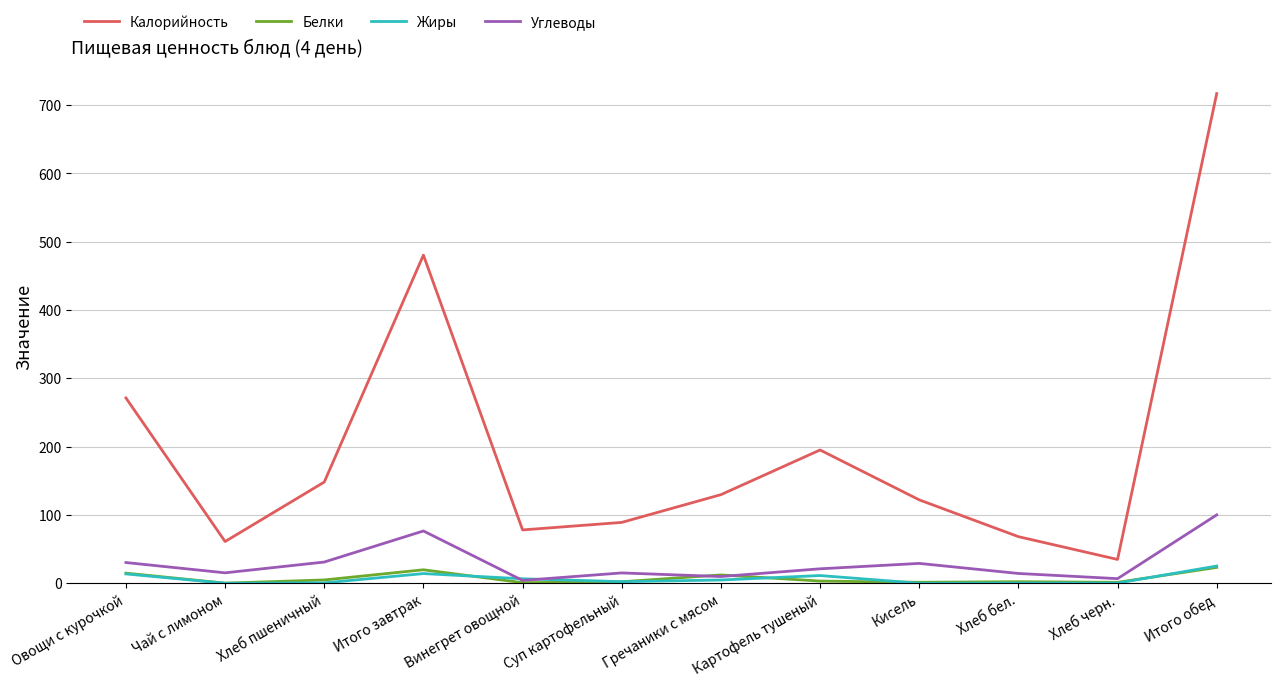

Does the chart display data point markers on the line(s)?

No